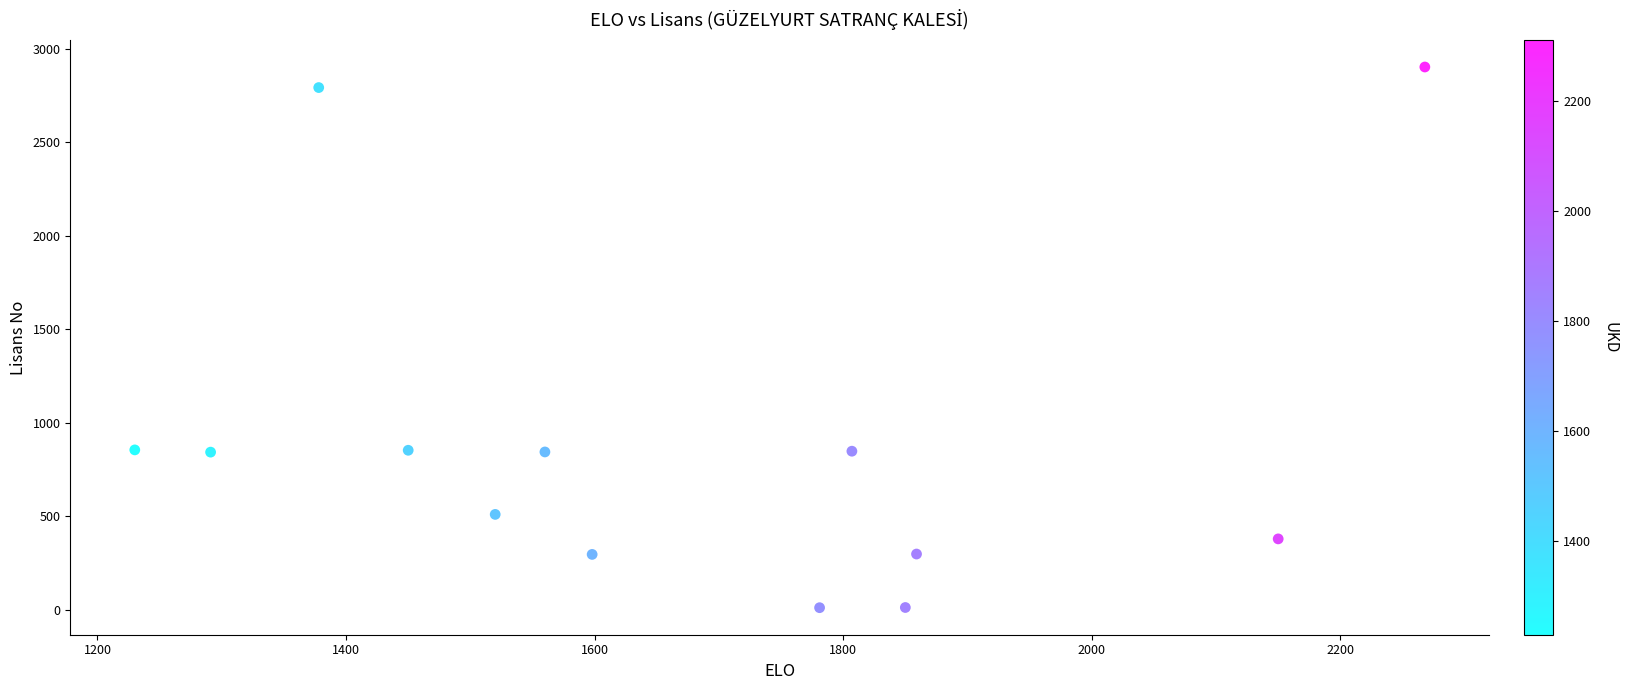

What is the range of X values (max minus min)?

1038